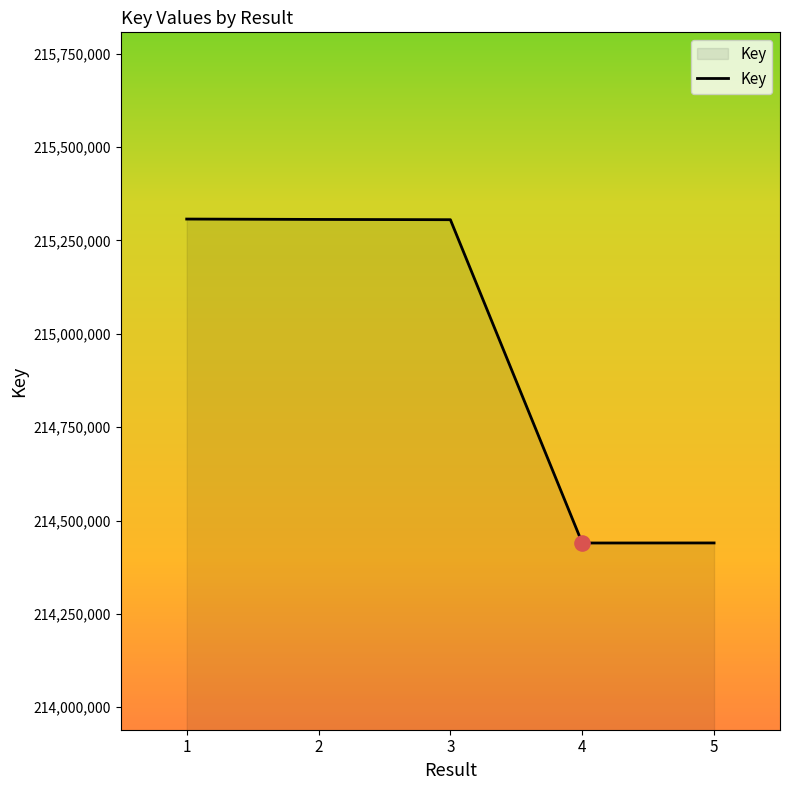

Between 2 and 5, which is larger?

2